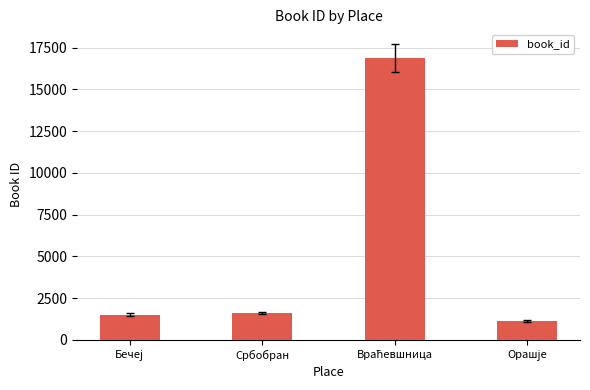

How many bars are there in total?

4